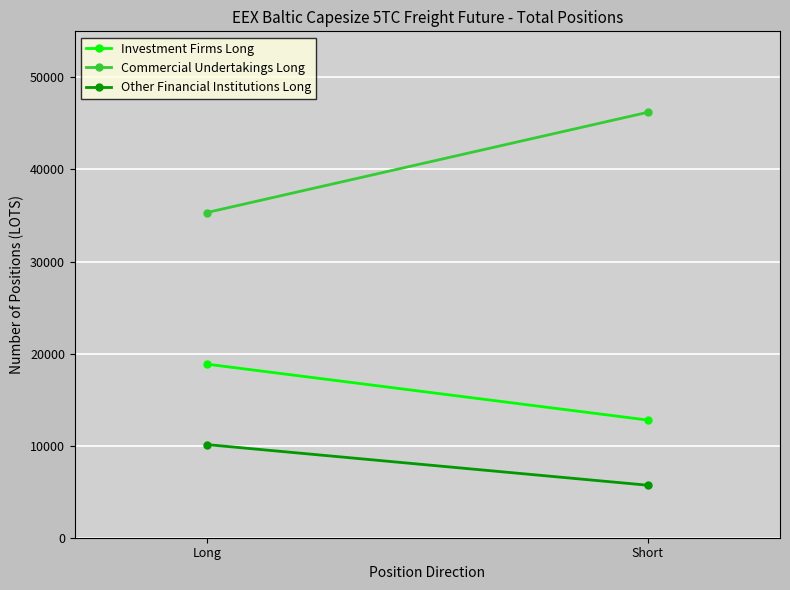

What is the minimum value shown in the chart?

5701.0